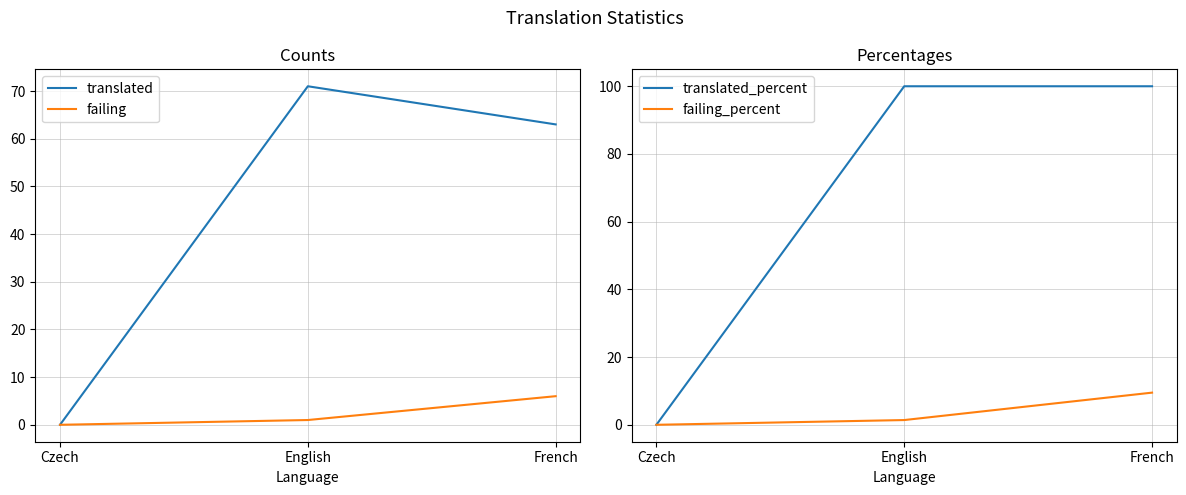

What is the value of the failing_percent point at the 2nd from the left?

1.4